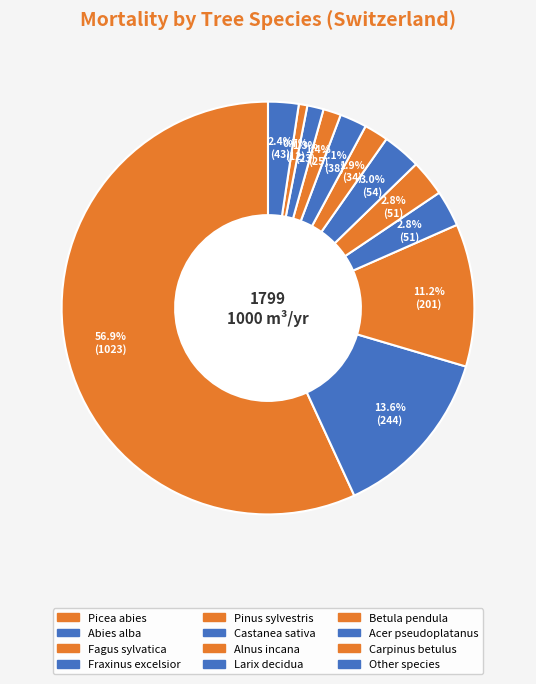

Is Betula pendula the majority of the pie?

No